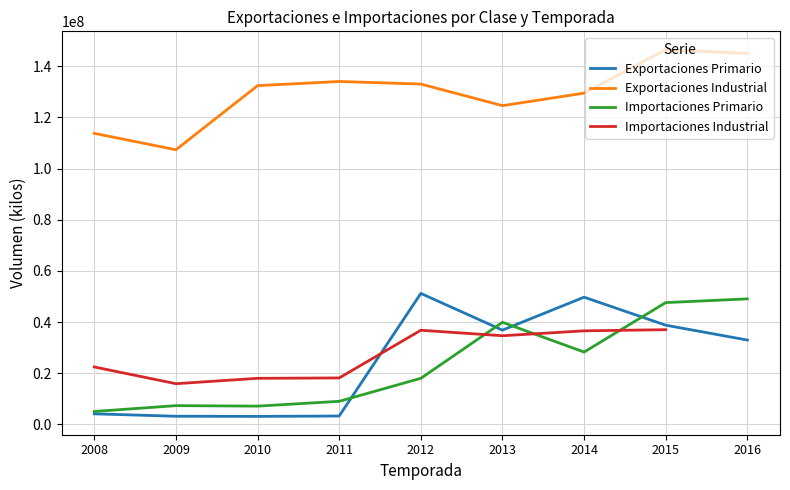

Which series has the largest range (max minus min)?

Exportaciones Primario